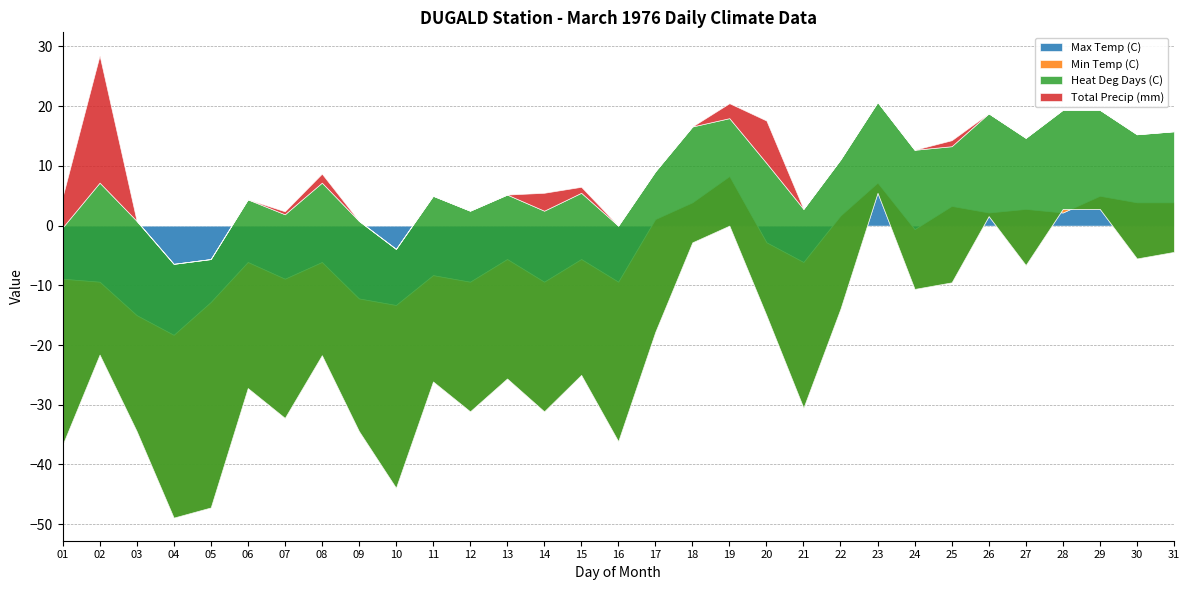

How many values in the Heat Deg Days (C) series are below 28?

14